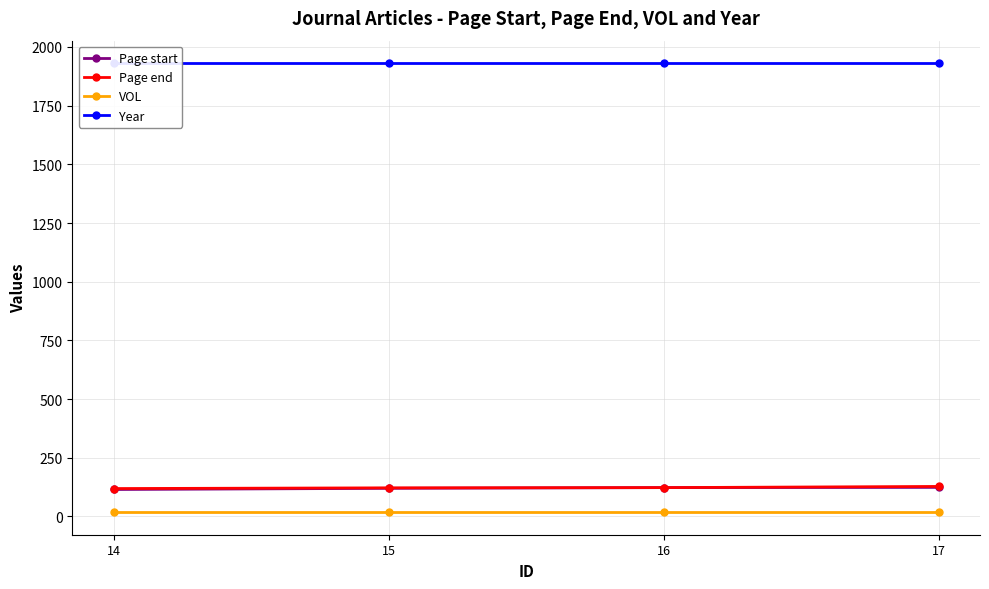

Is this an area chart (filled region under the line)?

No